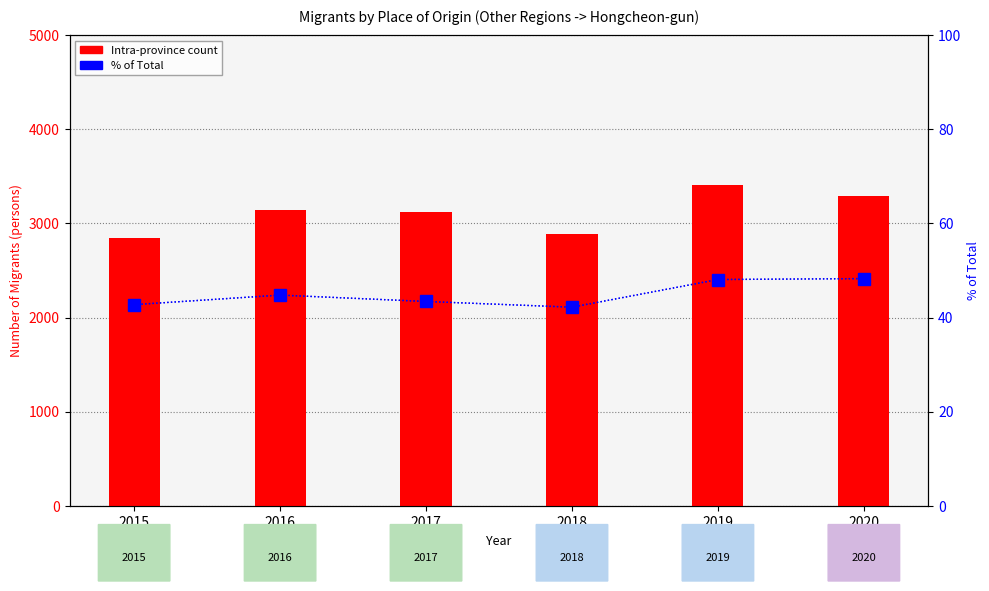

Rank the categories by Intra-province value from lowest to highest.

2015, 2018, 2017, 2016, 2020, 2019